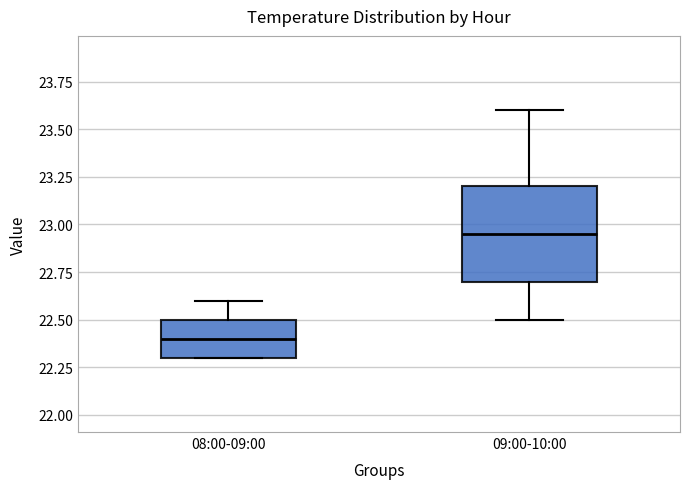

Where is the upper edge of the box for 08:00-09:00 on the y-axis? The values are not printed on the chart, so give them approximately, as read against the axis.

22.50